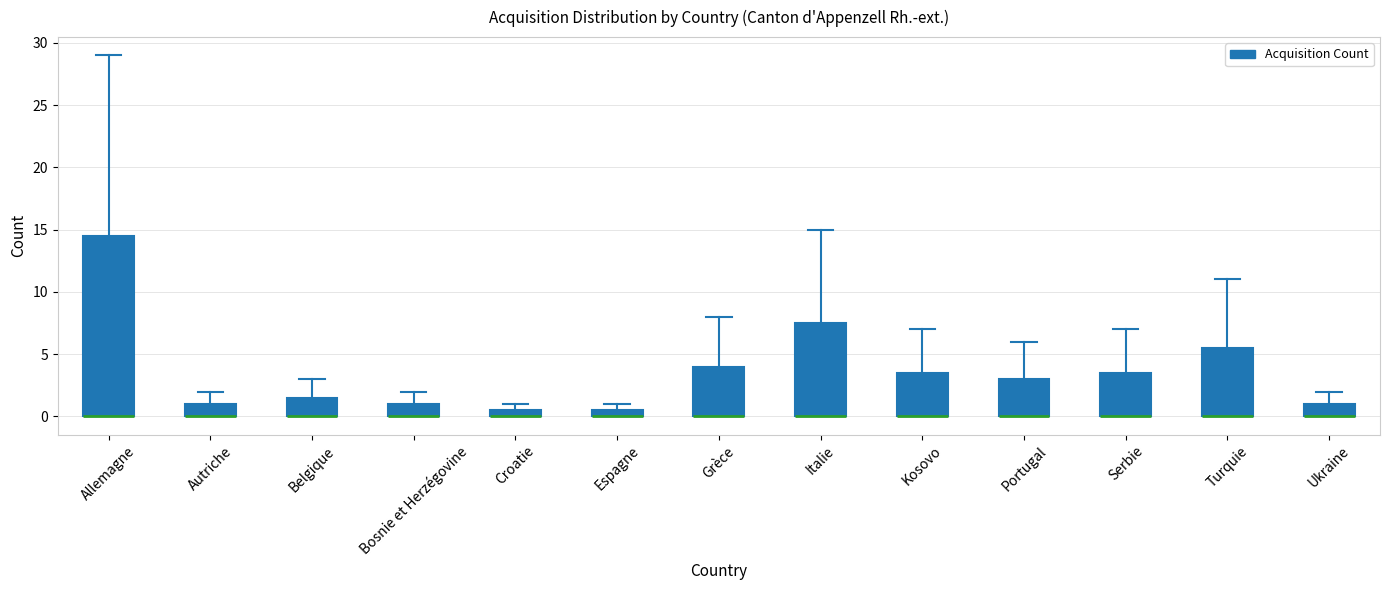

Where does the upper whisker of the box for Autriche end on the y-axis? The values are not printed on the chart, so give them approximately, as read against the axis.

2.0